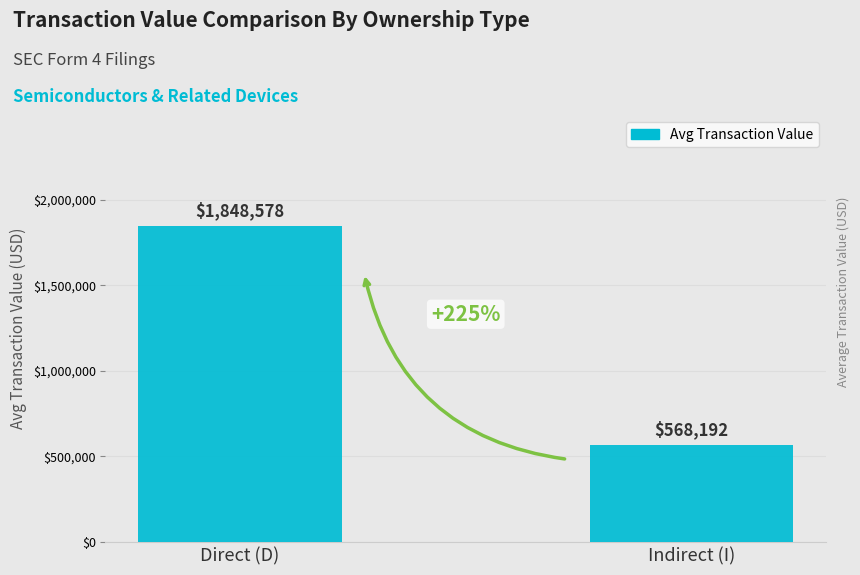

What value does the data have at Direct (D), to the nearest 100?

1848600